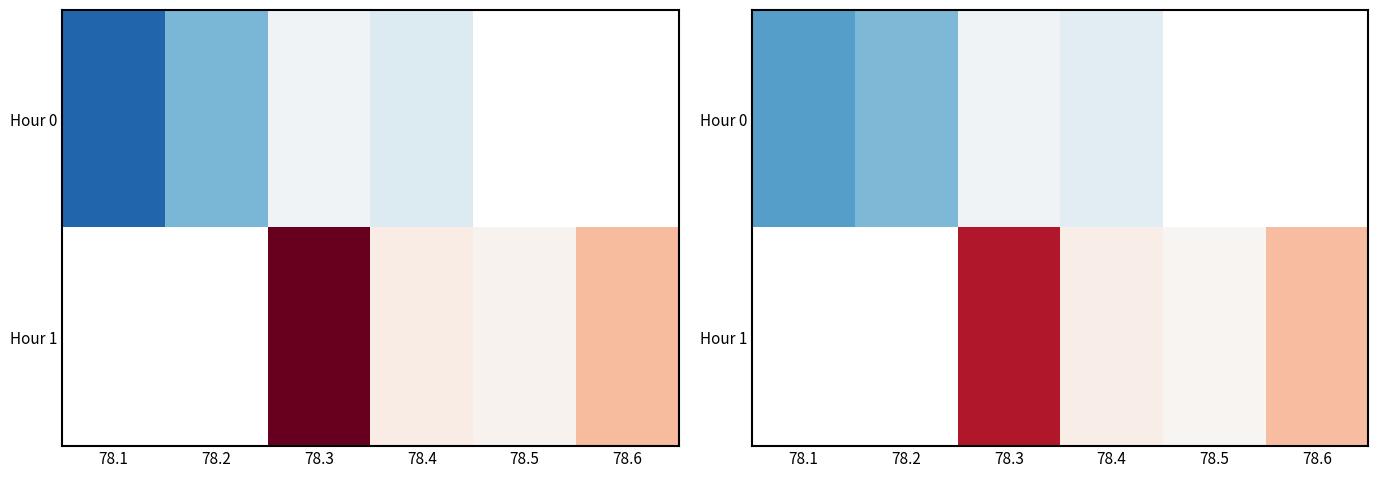

List the series in order of their overall mean, lowest first.

Hour 0, Hour 1